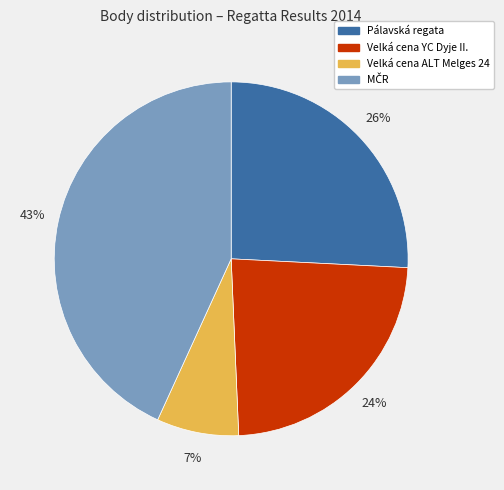

What percentage is the Pálavská regata slice, to the nearest percent?

26%